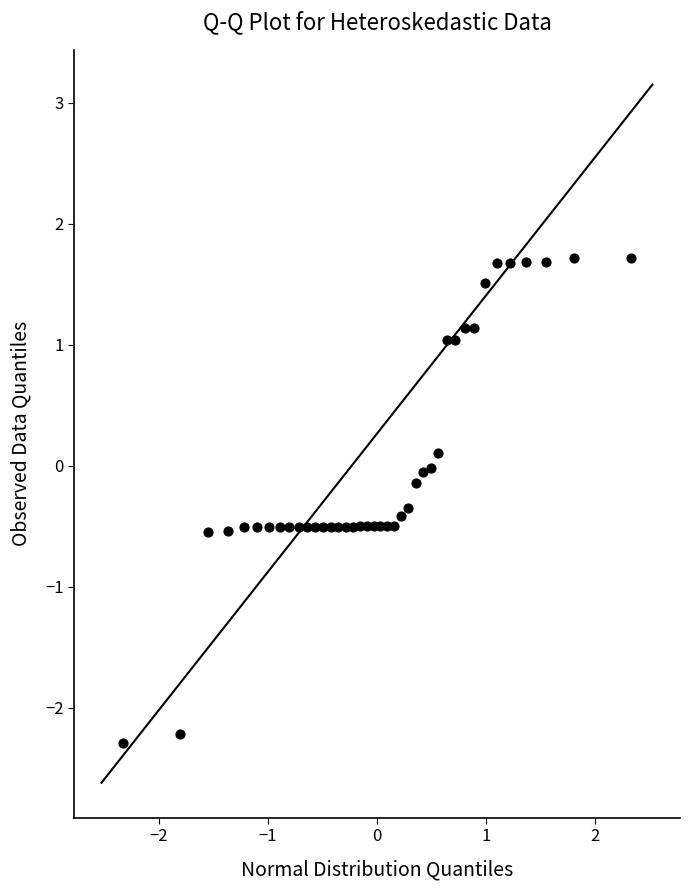

What is the range of X values (max minus min)?

4.7